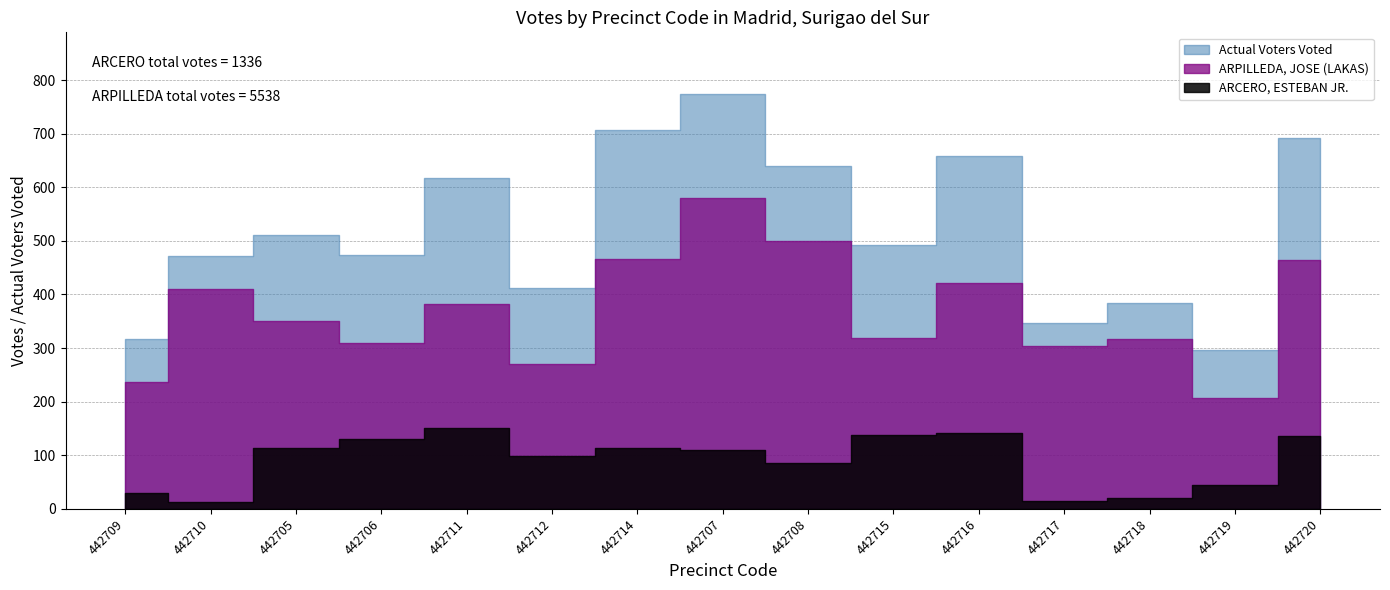

What is the sum of all ARPILLEDA, JOSE (LAKAS) values?

5538